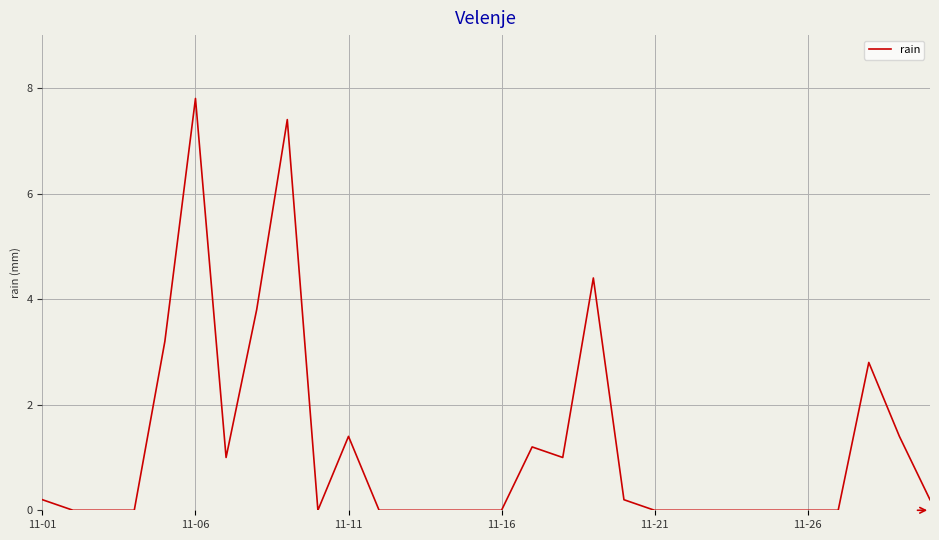

What is the greatest value displayed?

7.8